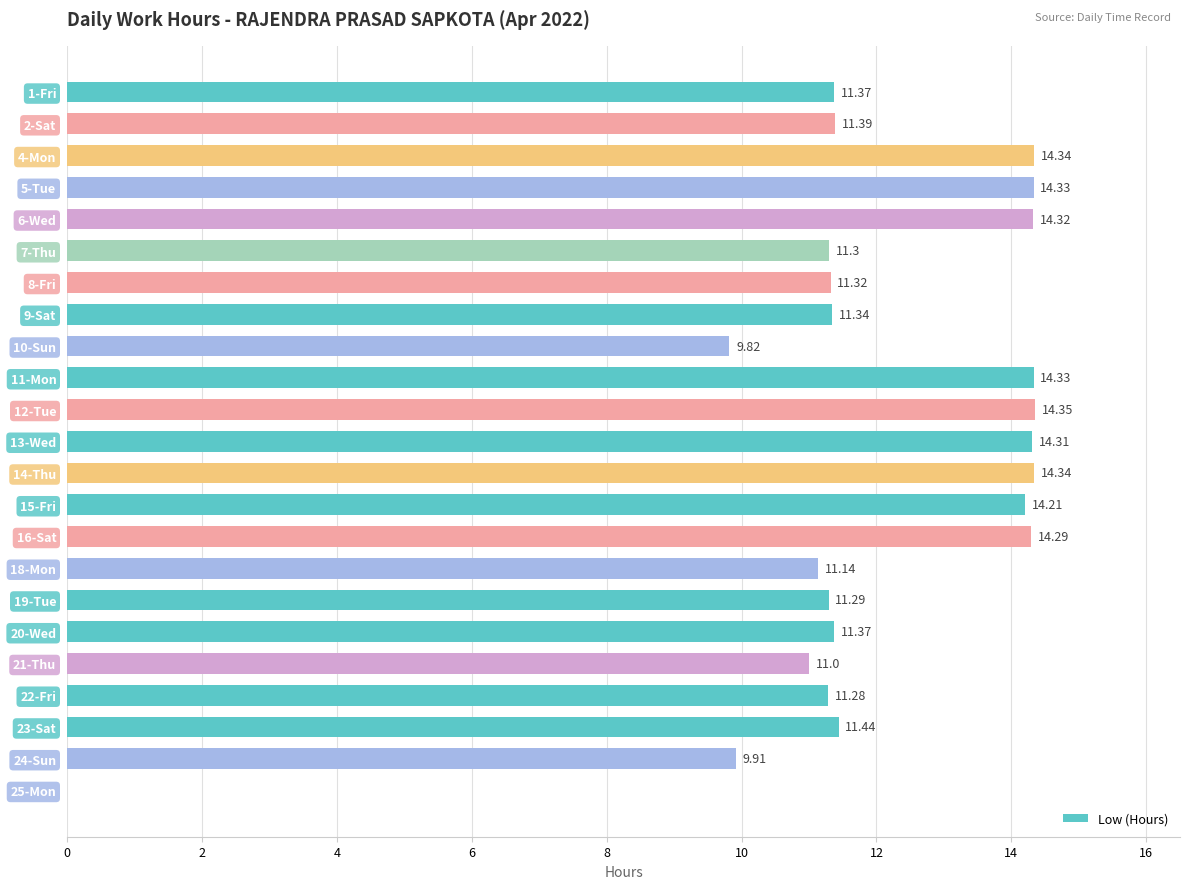

Which label corresponds to the largest value in the chart?

12-Tue